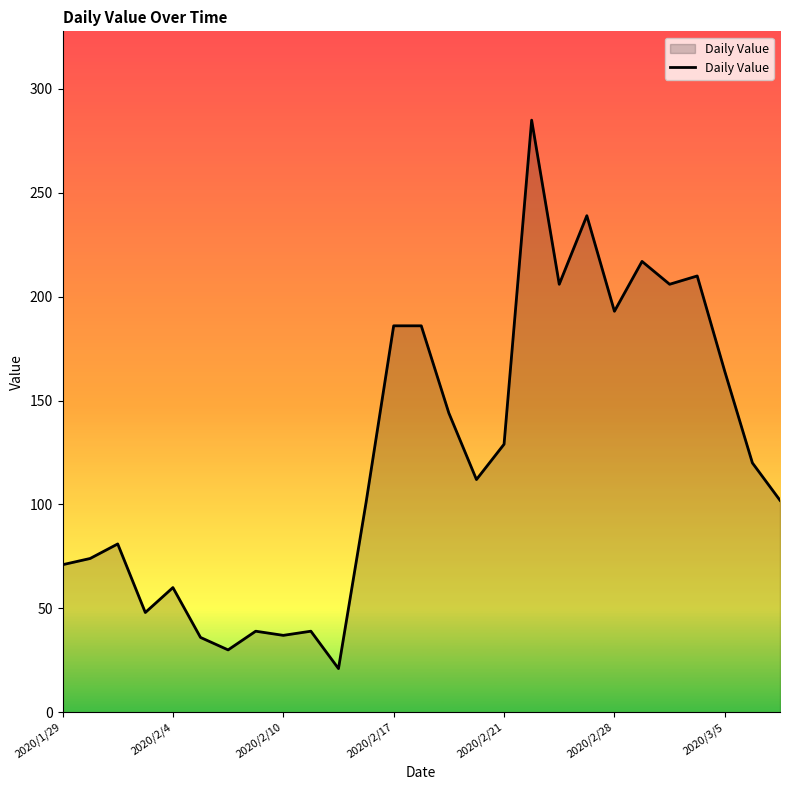

What is the minimum value shown in the chart?

21